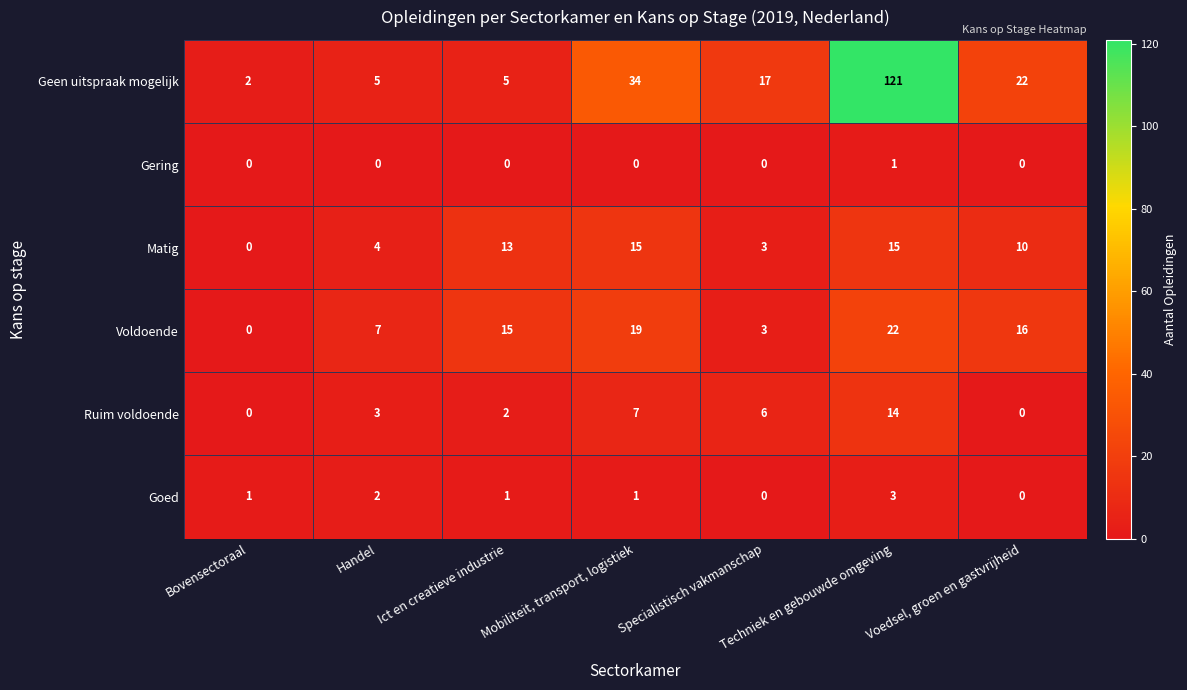

Between Ict en creatieve industrie and Voedsel, groen en gastvrijheid, which series saw the biggest shift?

Geen uitspraak mogelijk